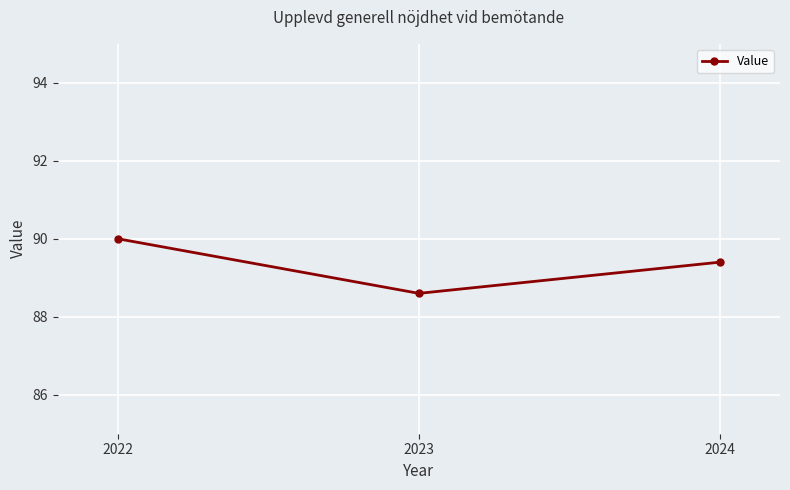

What is the value of the 1st point from the left?

90.0